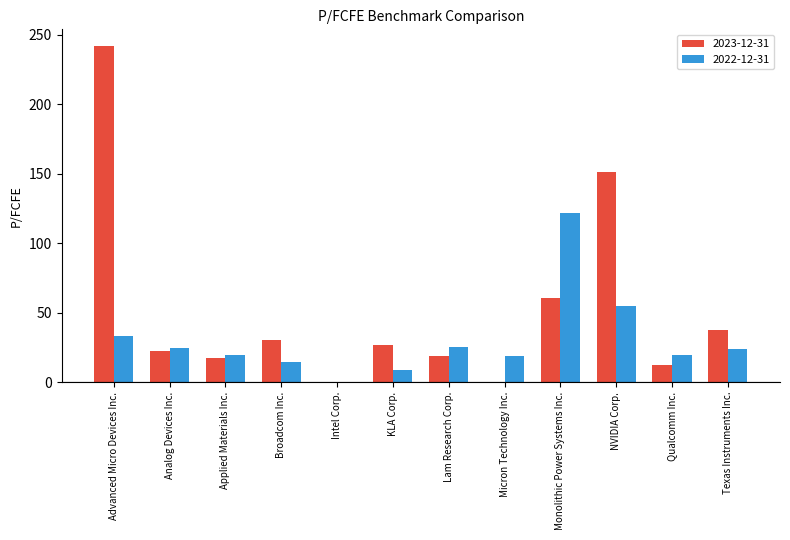

How many groups of bars are there?

12